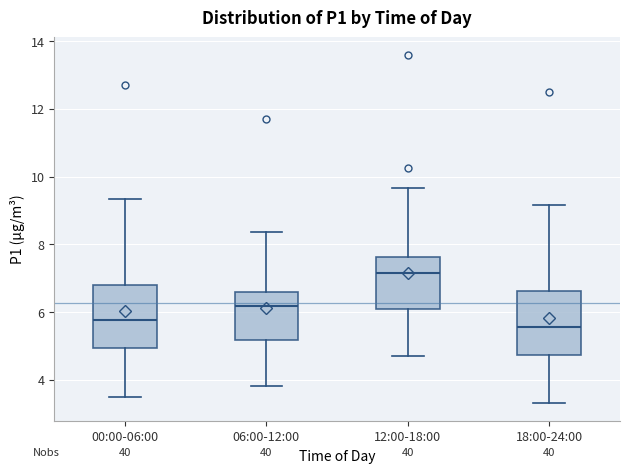

Reading left to right, transcribe this box plot: for each box, give where its median line is, the range the box spans, and where its two whiskers end, as read against the y-axis. The values are not printed on the chart, so give them approximately, as read against the axis.

00:00-06:00: median 5.8, box 5.0 to 6.8, whiskers 3.6 to 9.4
06:00-12:00: median 6.2, box 5.2 to 6.6, whiskers 3.8 to 8.4
12:00-18:00: median 7.2, box 6.0 to 7.6, whiskers 4.8 to 9.6
18:00-24:00: median 5.6, box 4.8 to 6.6, whiskers 3.4 to 9.2